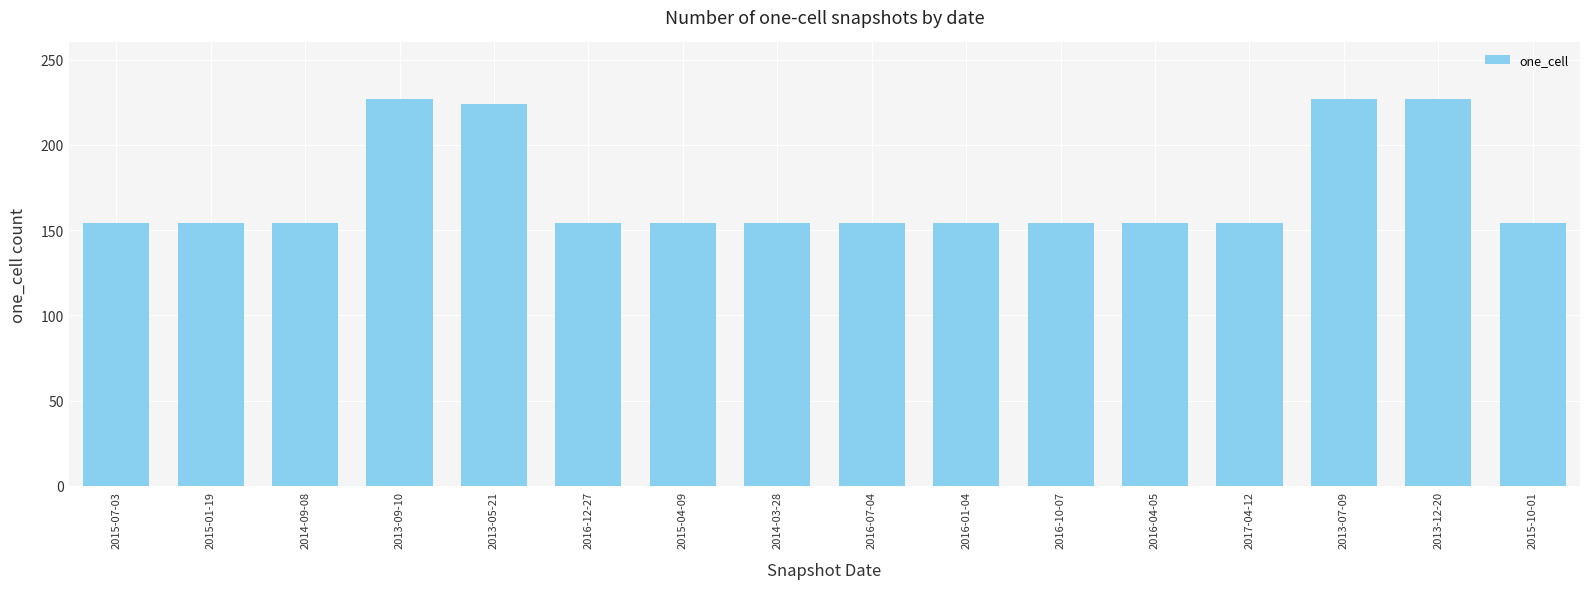

What is the change in value from 2015-01-19 to 2013-12-20?

+73